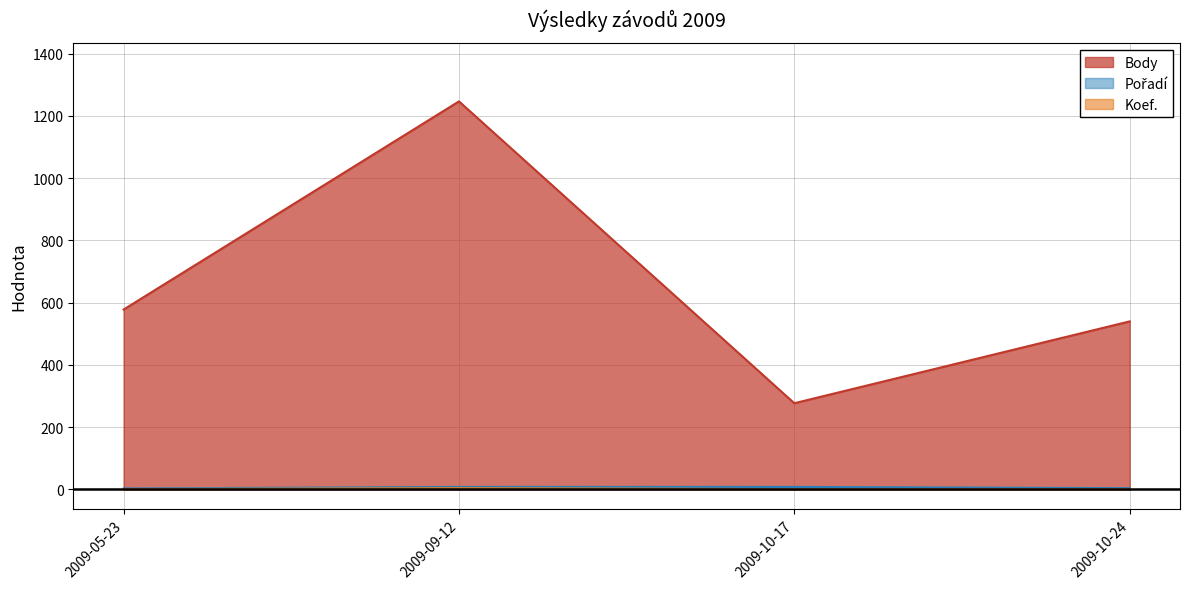

At which category does Koef. reach its first local peak?

2009-09-12